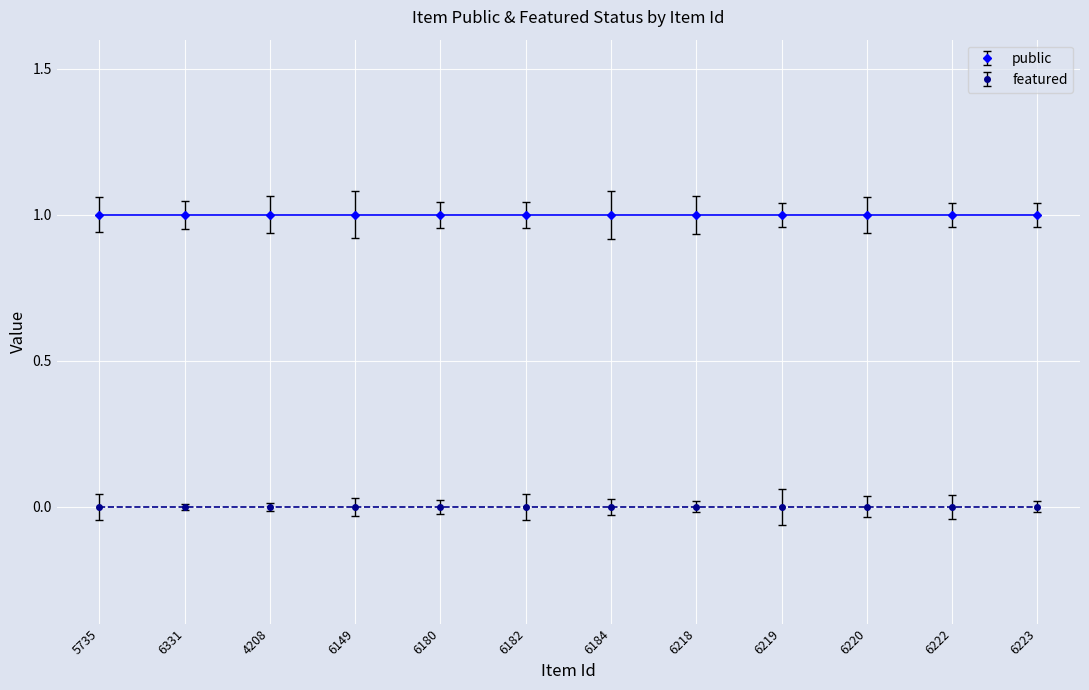

What are all the series names shown in the legend?

public, featured